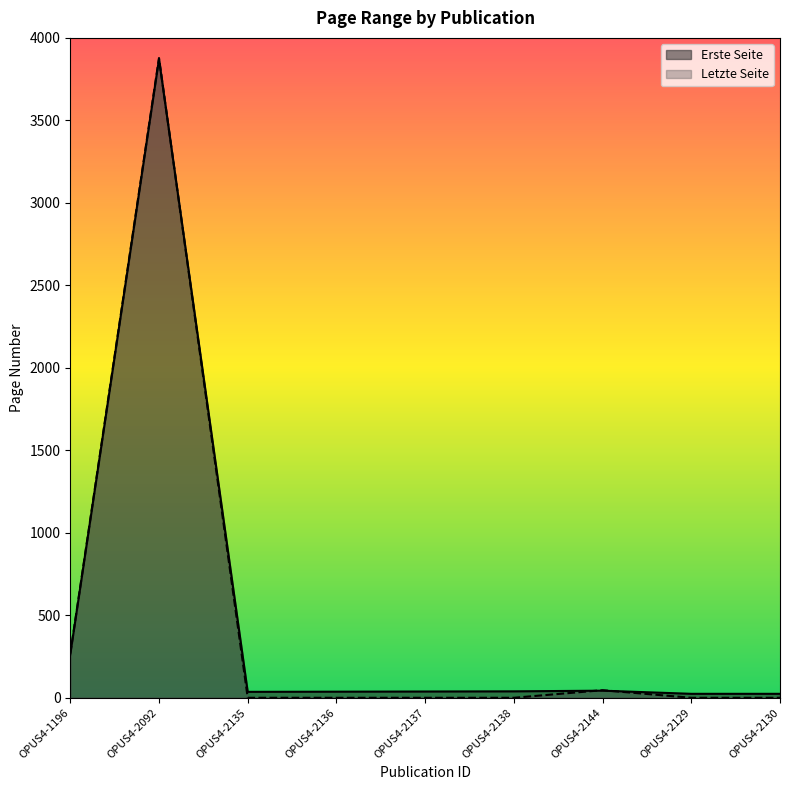

How many intersections are there between Erste Seite and Letzte Seite?

3